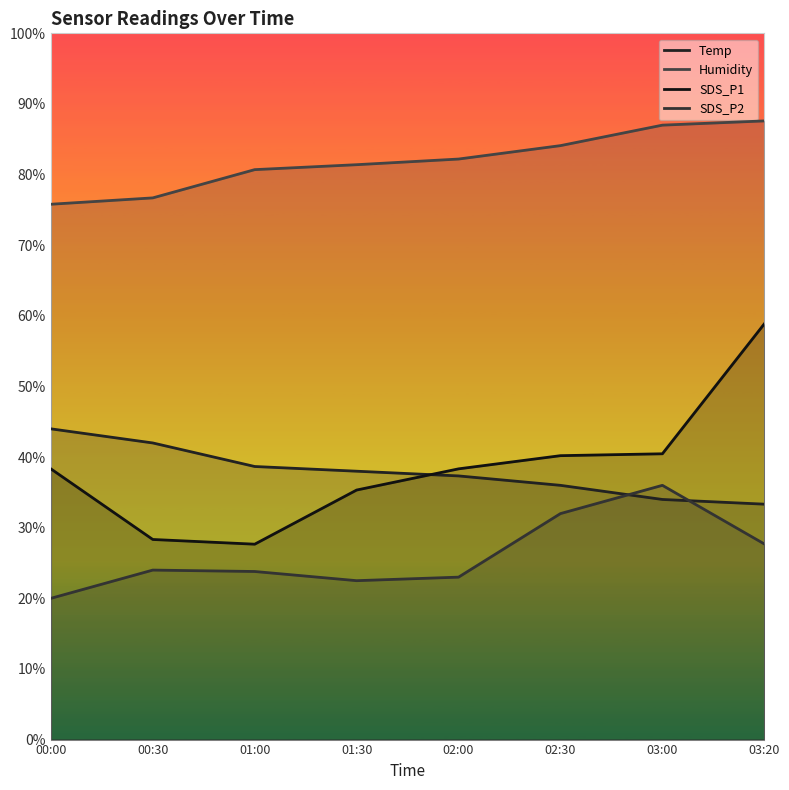

How many series are shown in this chart?

4